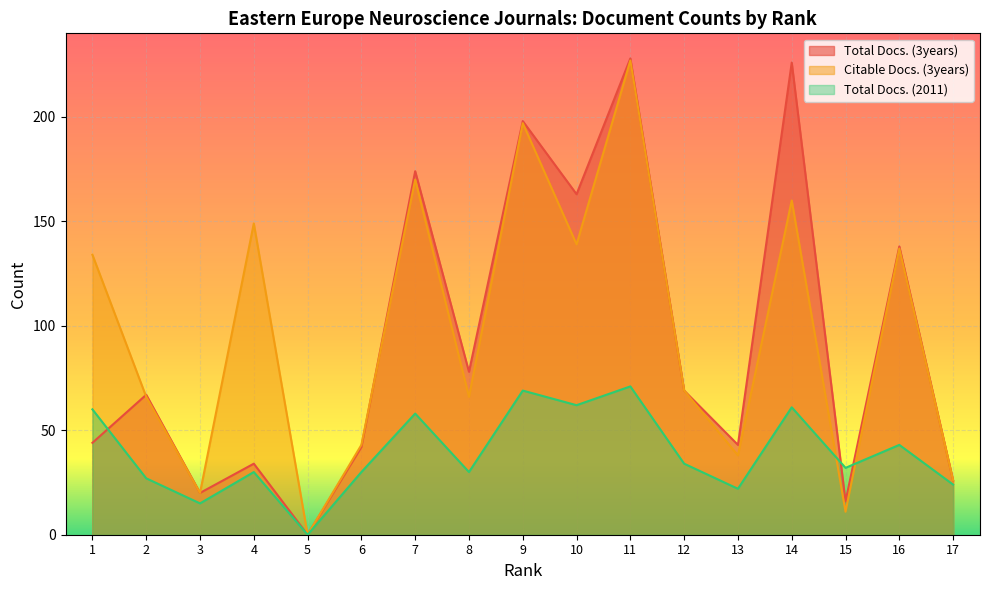

What is the difference between the second highest and second lowest values in the Total Docs. (3years) series?

210